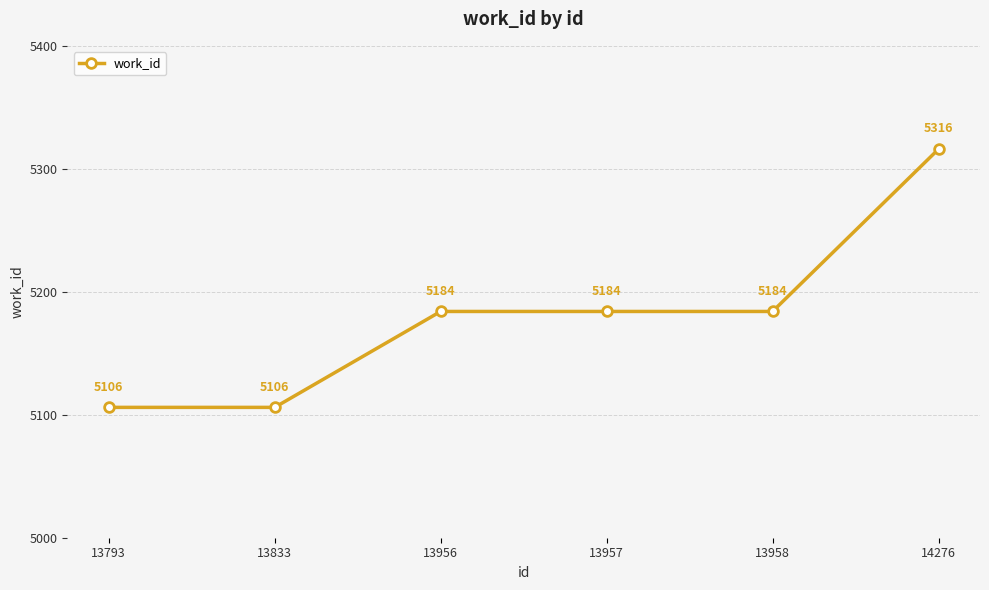

True or false: there are more than 2 points higher than both neighbors.

False